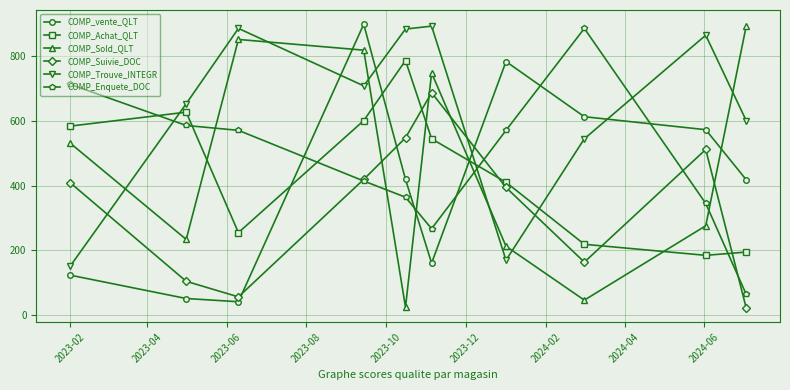

What is the value of the COMP_Enquete_DOC point at the 2nd from the left?

585